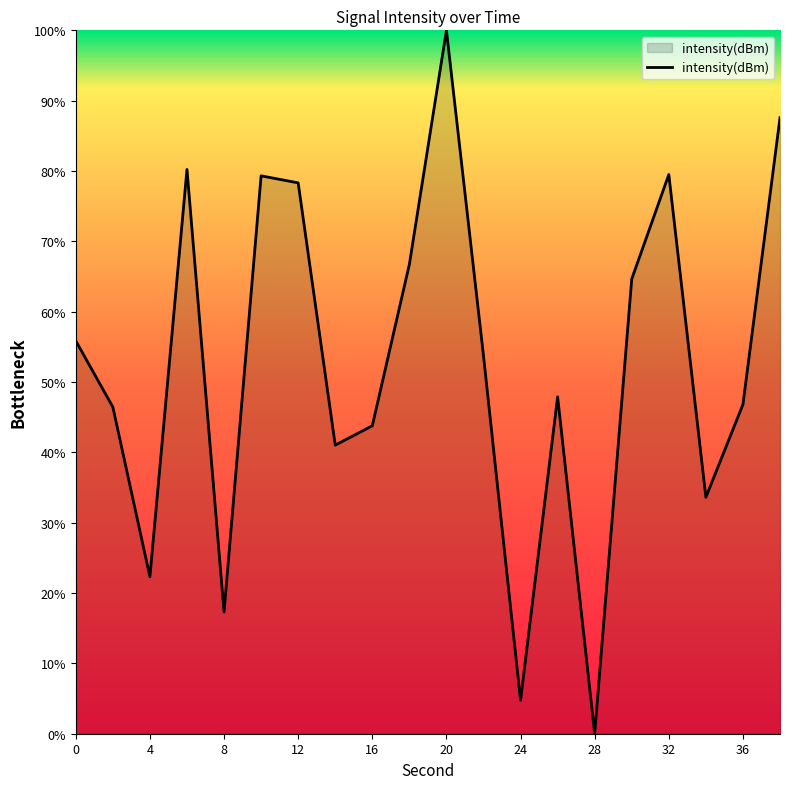

What is the greatest value displayed?

100.0